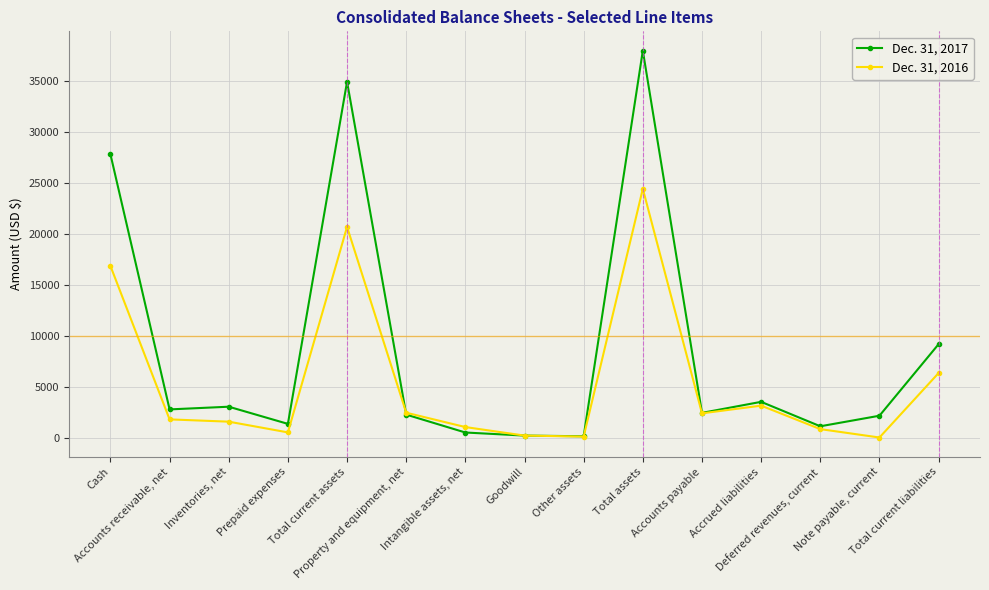

What is the label of the 14th point from the left?

Note payable, current